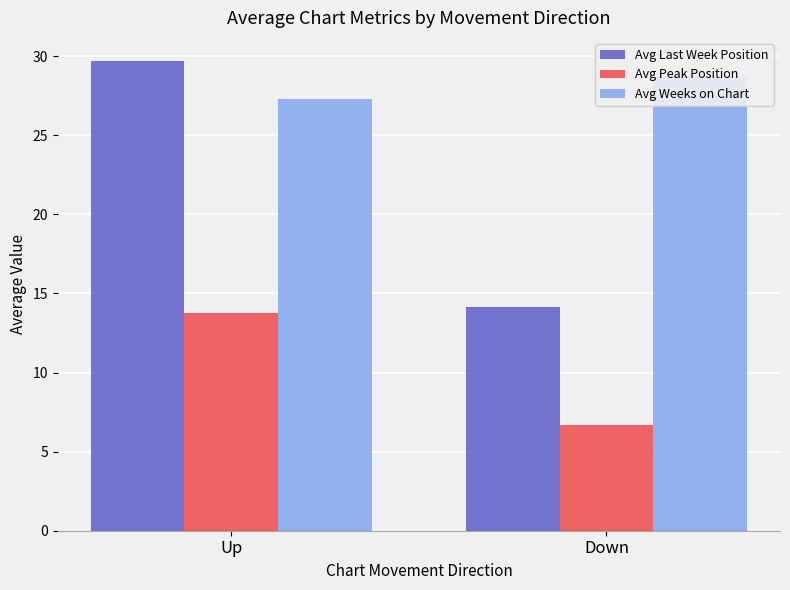

How many bars are there in each group?

3